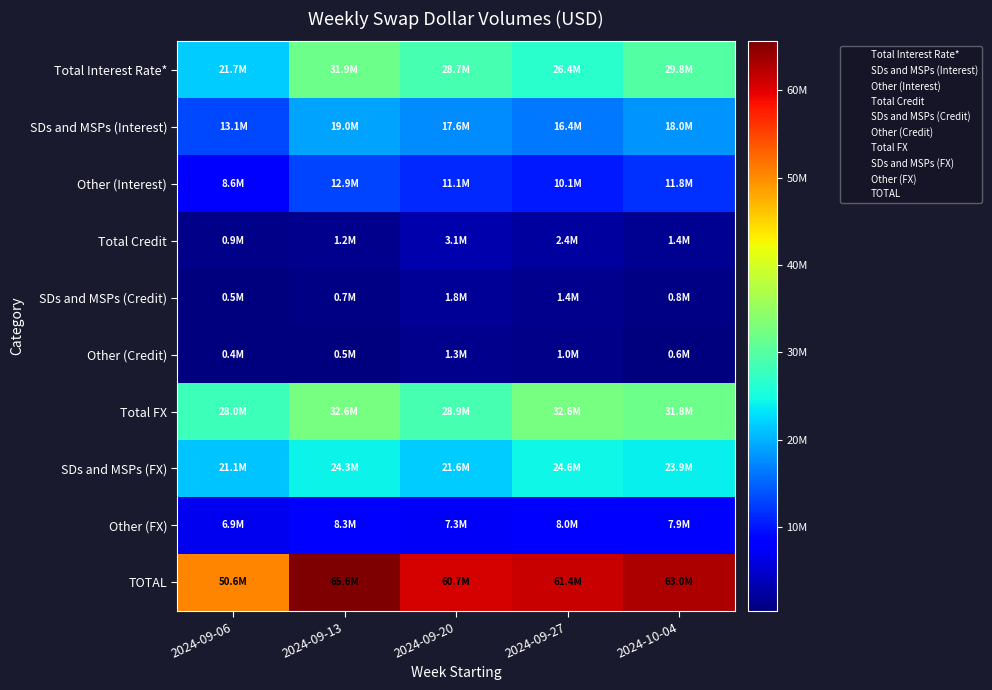

Rank the series by their maximum value, from highest to lowest.

TOTAL, Total FX, Total Interest Rate*, SDs and MSPs (FX), SDs and MSPs (Interest), Other (Interest), Other (FX), Total Credit, SDs and MSPs (Credit), Other (Credit)